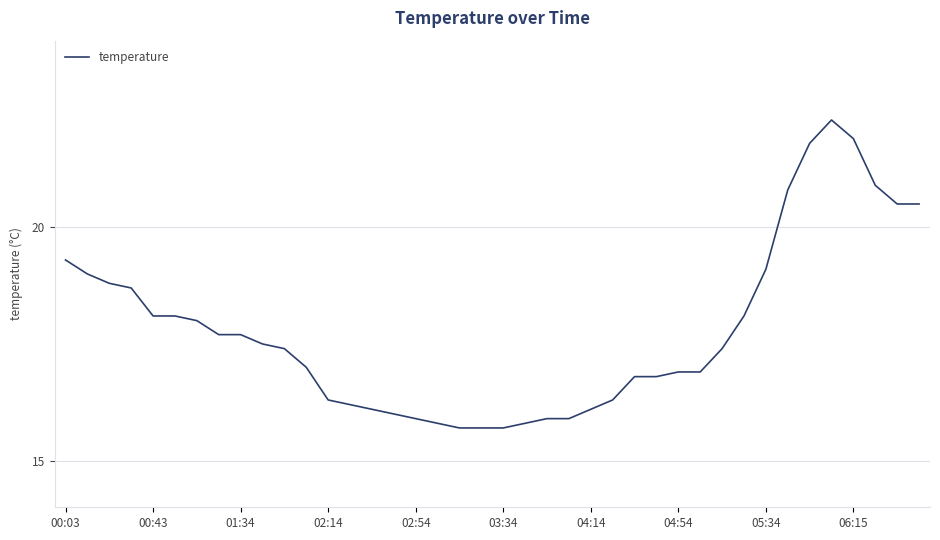

Count the number of categories in the chart.

40